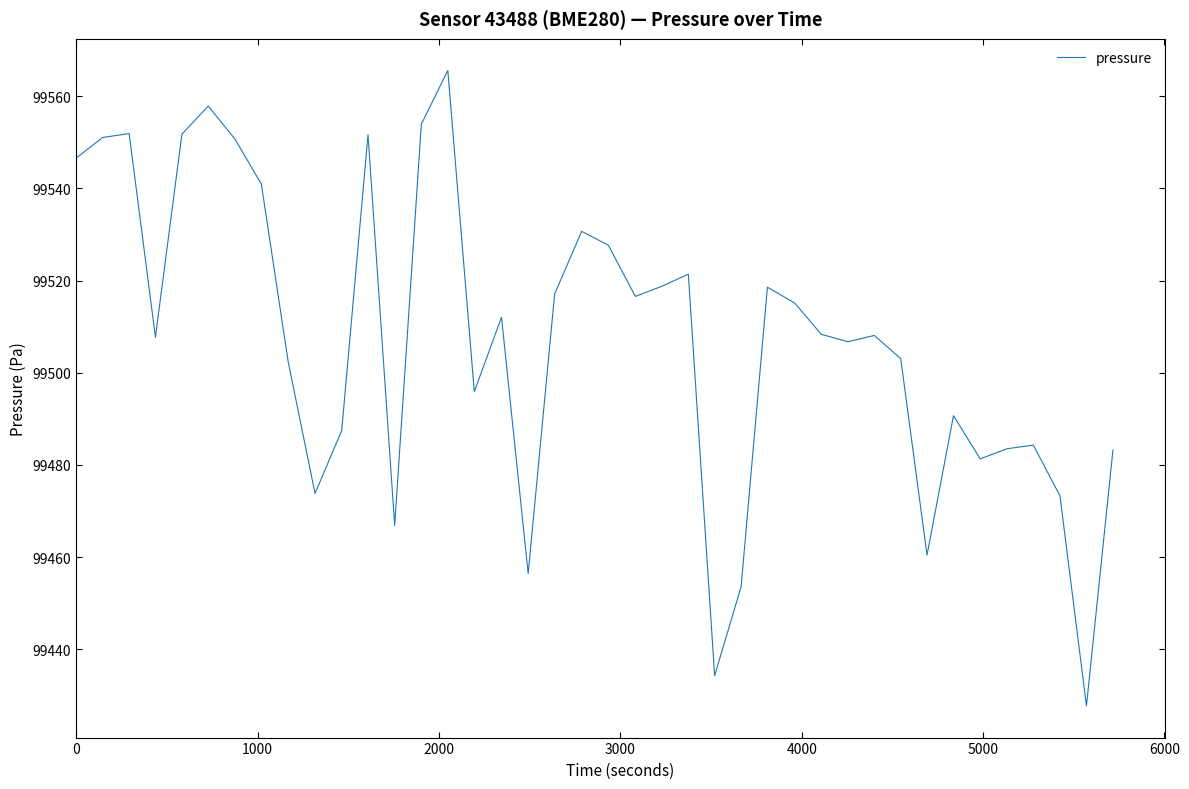

What is the difference between the second highest and minimum values?

130.1